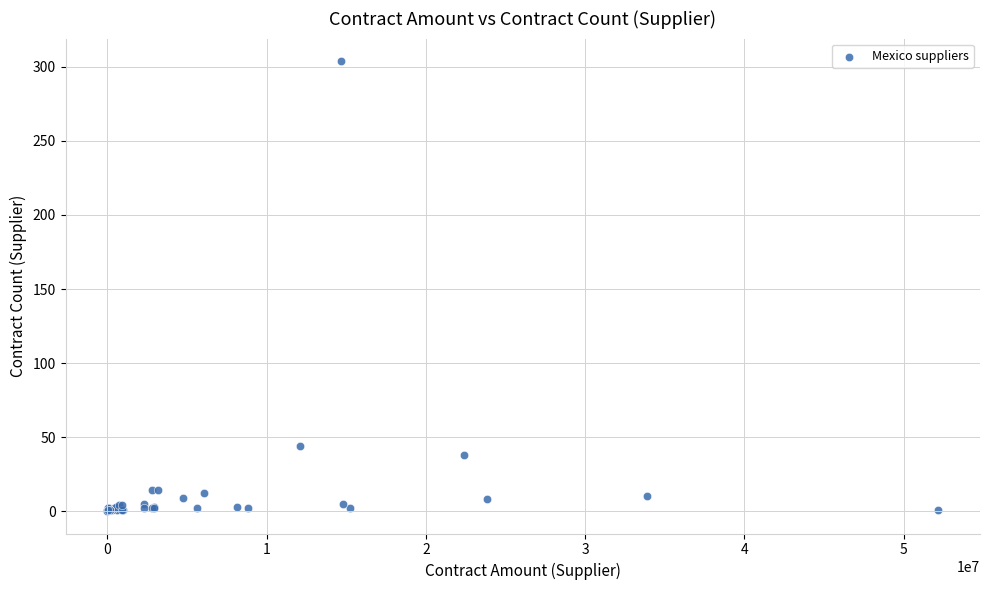

What Y value in the scatter plot is closest to 152?

44